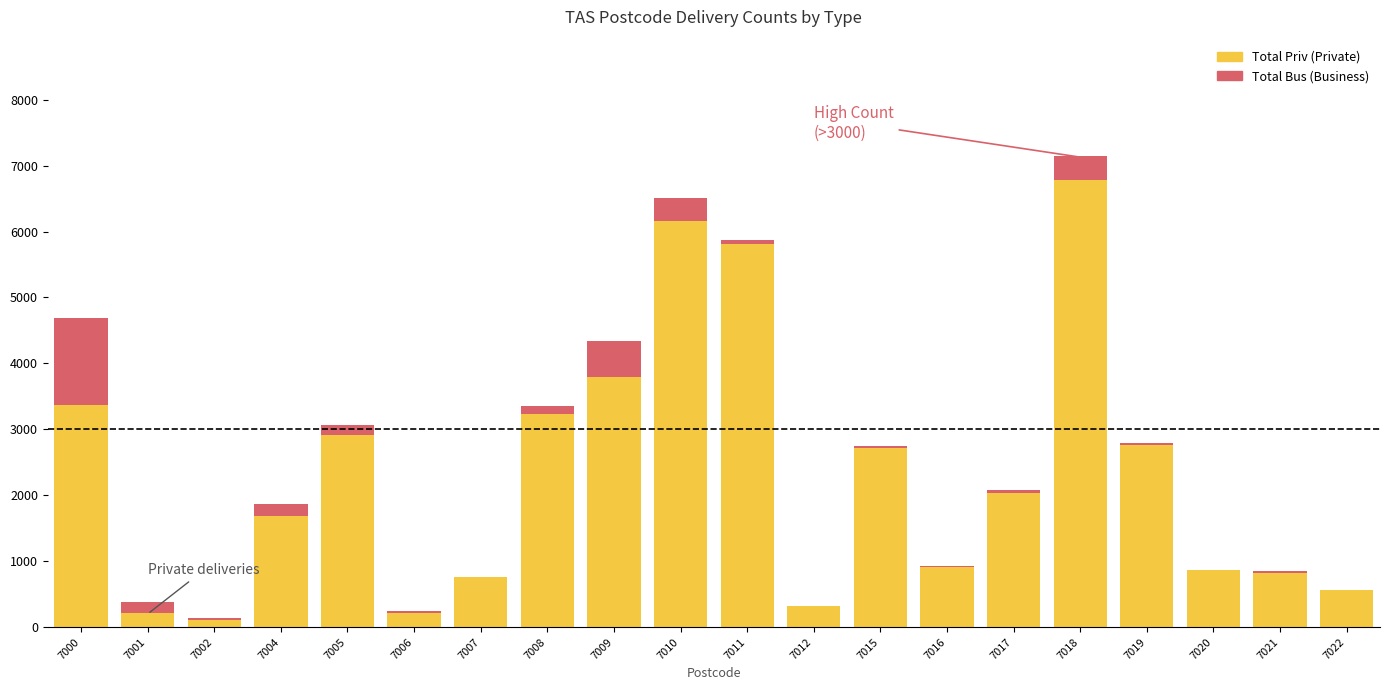

At which category is the sum across all series the highest?

7018